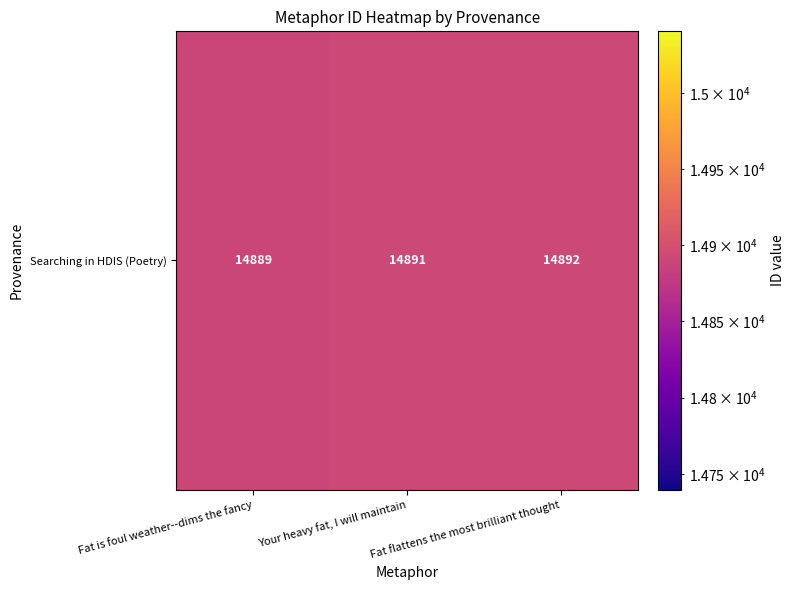

What is the greatest value displayed?

14892